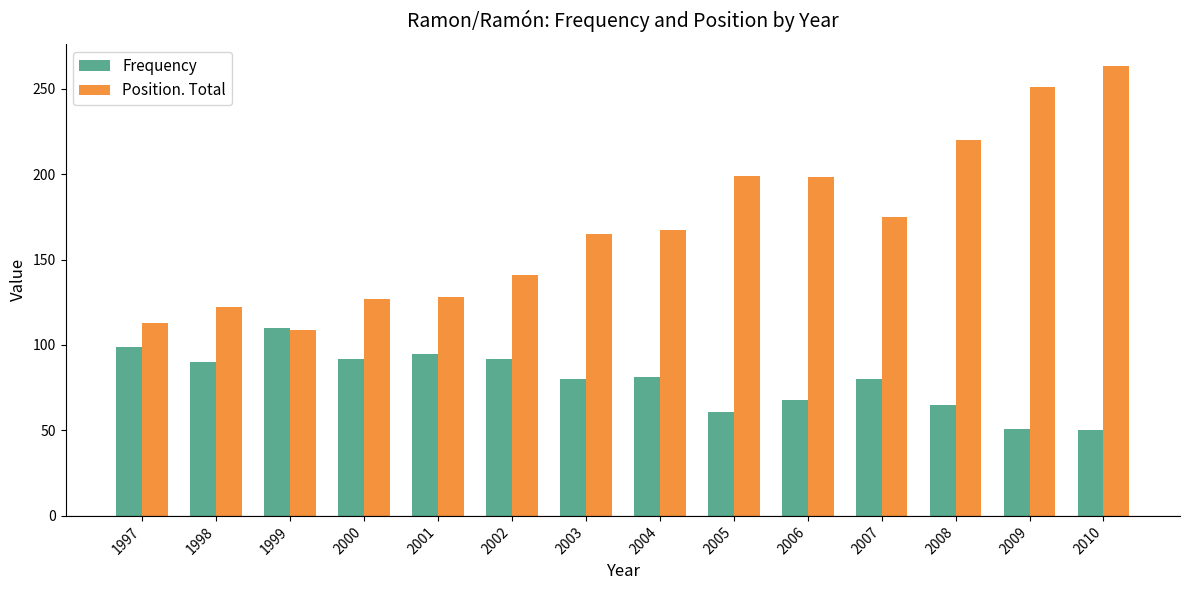

What is the value of the Position. Total bar at the 7th from the left?

165